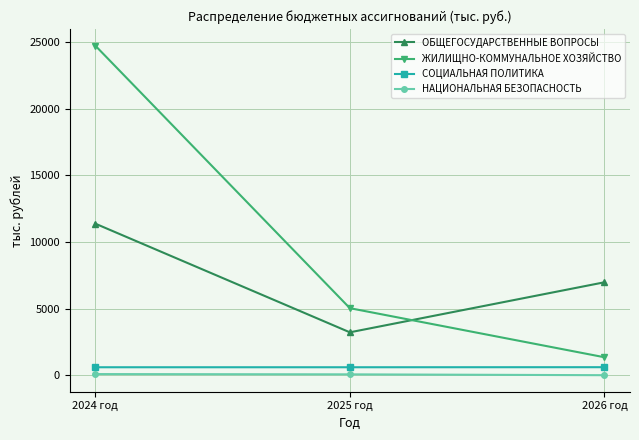

Which category has the highest value across all series?

2024 год